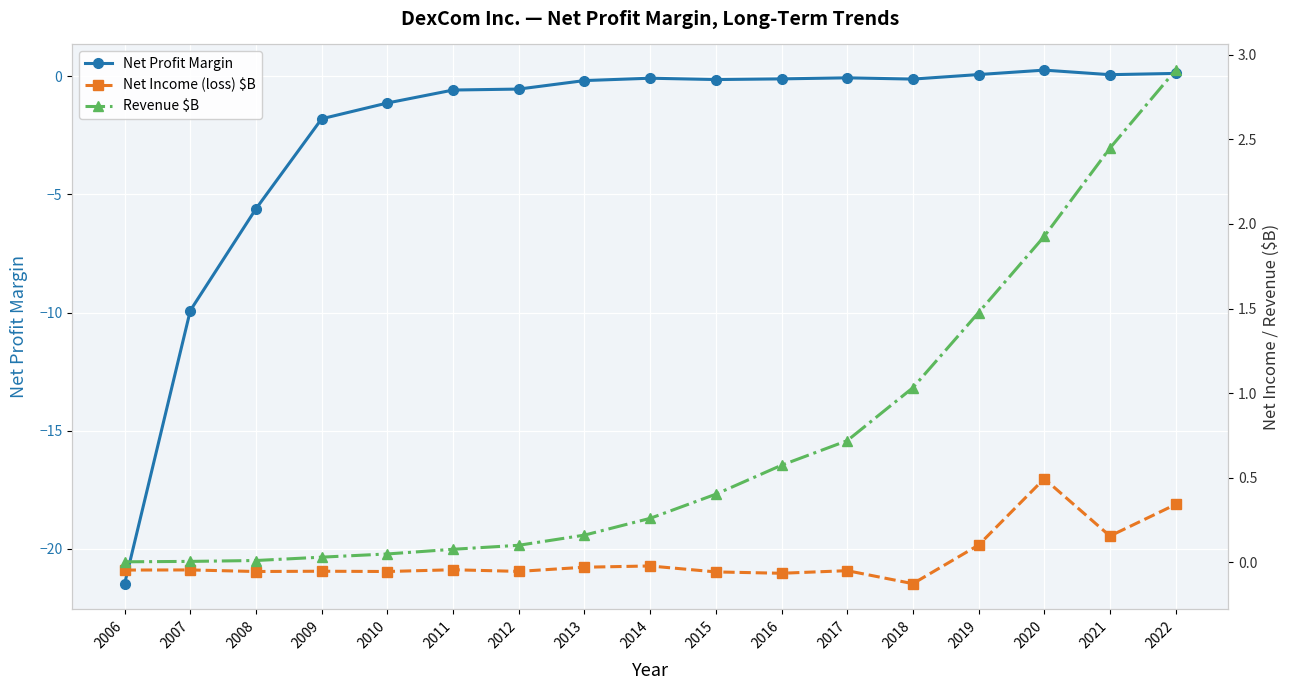

Which series has the widest spread of values?

Net Profit Margin